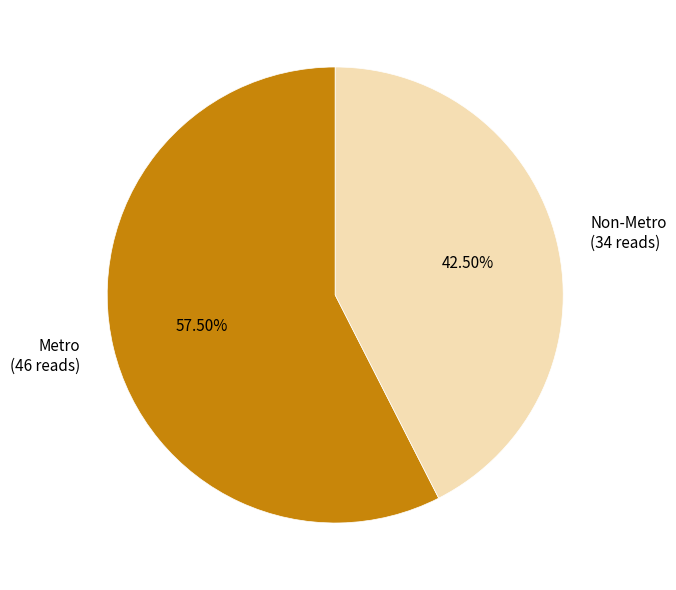

Does any single category account for the majority?

Yes